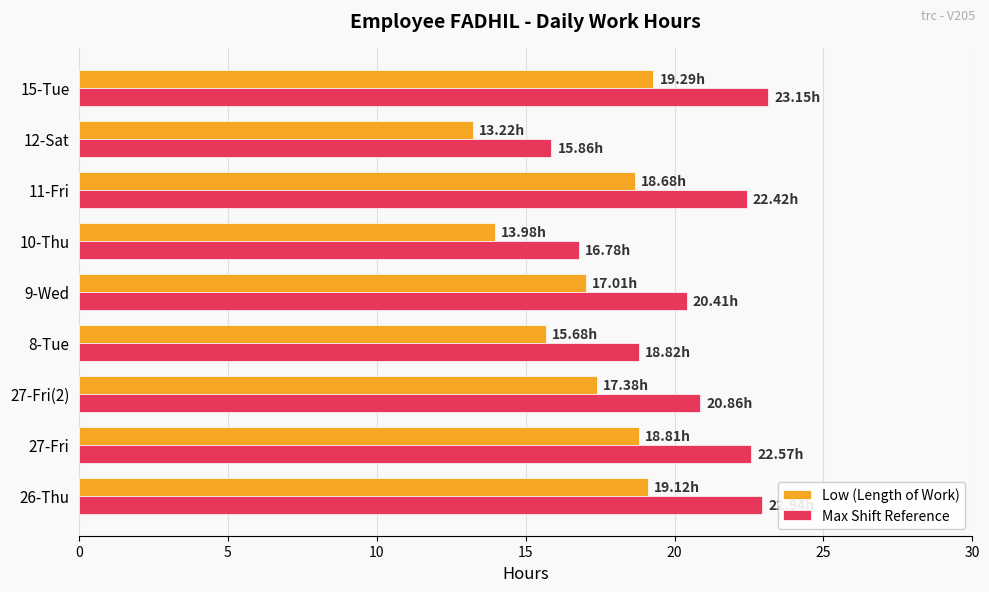

What is the sum of the Low (Length of Work) values at 12-Sat and 9-Wed?

30.2